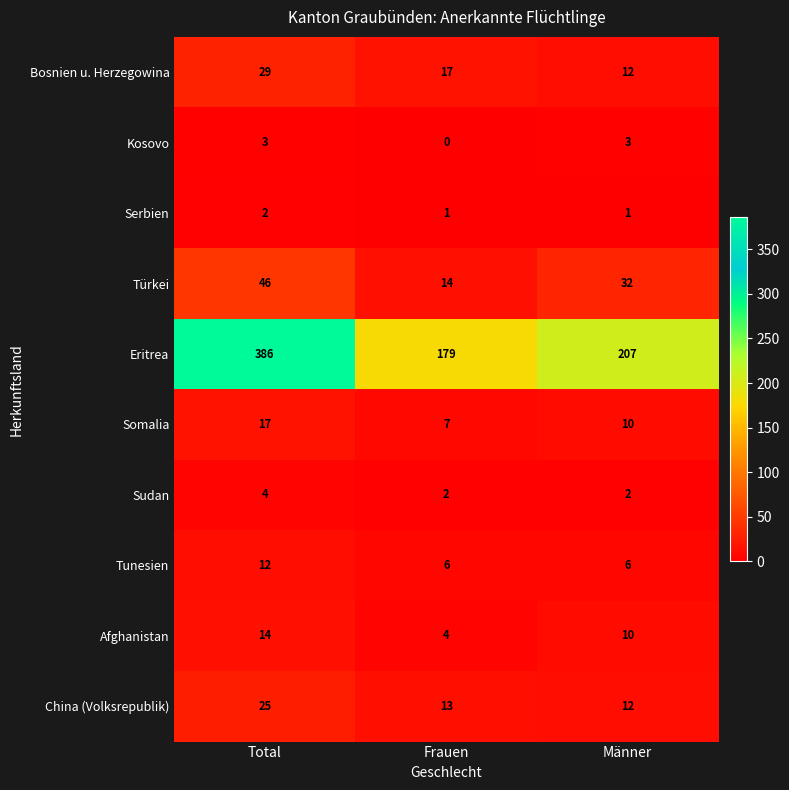

What is the difference between the Afghanistan values at Total and Männer?

4